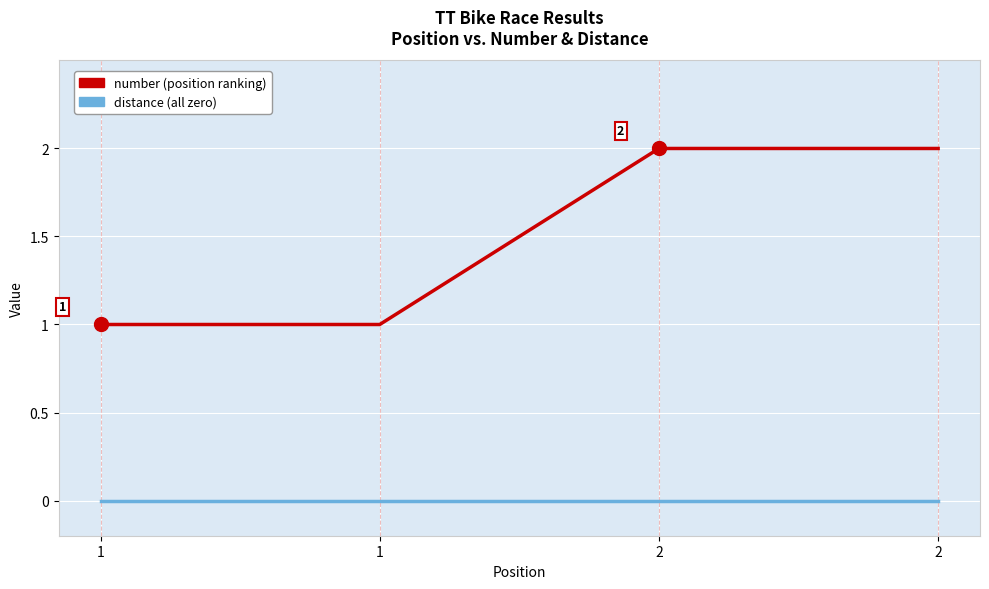

Is this an area chart (filled region under the line)?

No